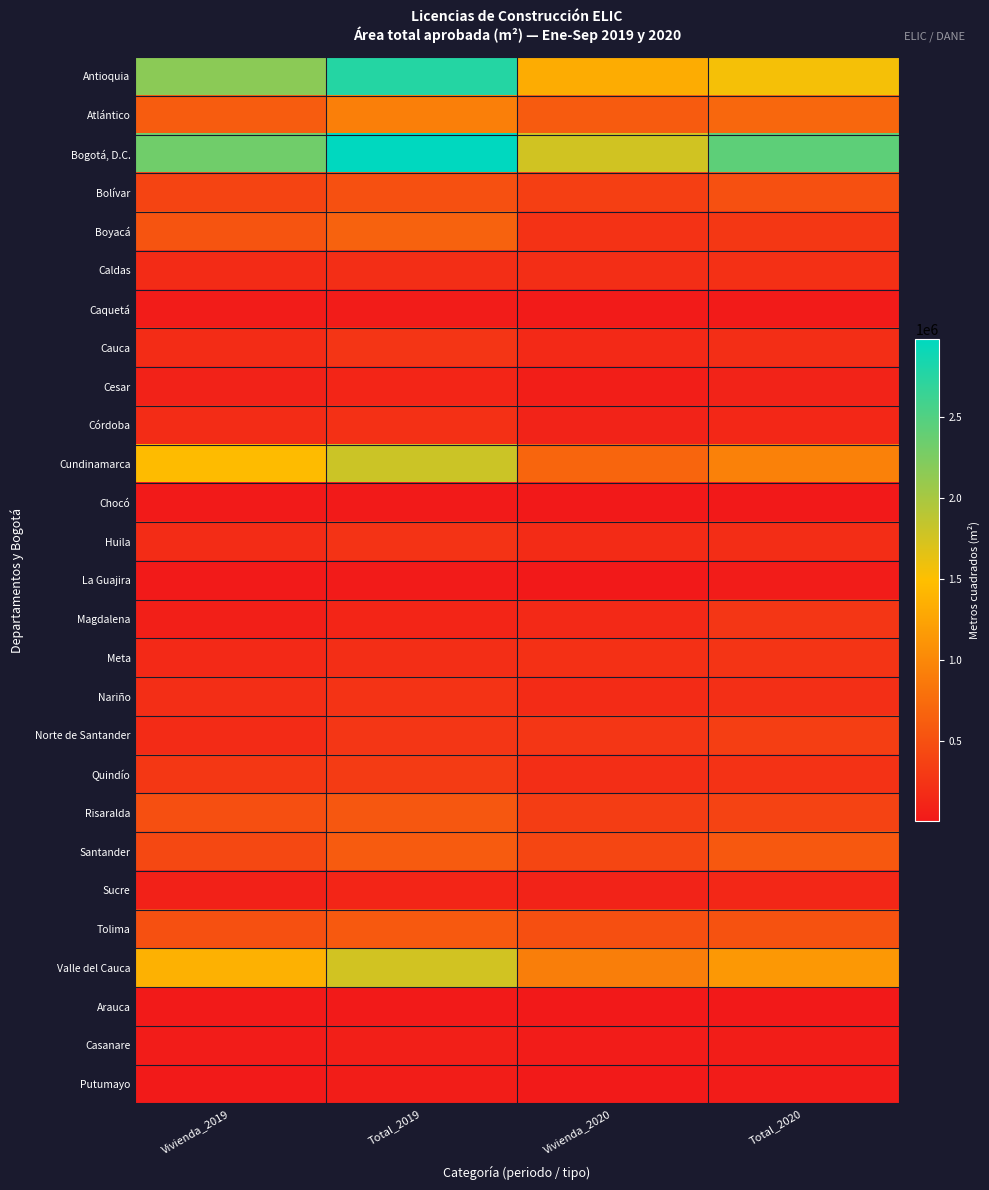

Reading left to right, extract all data points from this chart.

Antioquia: Vivienda_2019=2164011	Total_2019=2759897	Vivienda_2020=1323431	Total_2020=1547479
Atlántico: Vivienda_2019=610005	Total_2019=917341	Vivienda_2020=600910	Total_2020=710275
Bogotá, D.C.: Vivienda_2019=2320861	Total_2019=2977265	Vivienda_2020=1759930	Total_2020=2428016
Bolívar: Vivienda_2019=394095	Total_2019=503727	Vivienda_2020=352367	Total_2020=500996
Boyacá: Vivienda_2019=533962	Total_2019=661018	Vivienda_2020=226660	Total_2020=275185
Caldas: Vivienda_2019=166395	Total_2019=199615	Vivienda_2020=194336	Total_2020=214007
Caquetá: Vivienda_2019=27699	Total_2019=31232	Vivienda_2020=24772	Total_2020=26519
Cauca: Vivienda_2019=184096	Total_2019=255875	Vivienda_2020=154799	Total_2020=191863
Cesar: Vivienda_2019=91095	Total_2019=117726	Vivienda_2020=51006	Total_2020=94783
Córdoba: Vivienda_2019=176256	Total_2019=218339	Vivienda_2020=91997	Total_2020=126435
Cundinamarca: Vivienda_2019=1452144	Total_2019=1790316	Vivienda_2020=688606	Total_2020=942581
Chocó: Vivienda_2019=12204	Total_2019=12204	Vivienda_2020=9442	Total_2020=9530
Huila: Vivienda_2019=180947	Total_2019=240066	Vivienda_2020=164112	Total_2020=185692
La Guajira: Vivienda_2019=15905	Total_2019=23679	Vivienda_2020=8540	Total_2020=27876
Magdalena: Vivienda_2019=66434	Total_2019=112416	Vivienda_2020=153090	Total_2020=270447
Meta: Vivienda_2019=149593	Total_2019=201425	Vivienda_2020=217875	Total_2020=243945
Nariño: Vivienda_2019=194869	Total_2019=240342	Vivienda_2020=161234	Total_2020=204210
Norte de Santander: Vivienda_2019=166925	Total_2019=267317	Vivienda_2020=261644	Total_2020=337810
Quindío: Vivienda_2019=272642	Total_2019=309387	Vivienda_2020=197237	Total_2020=228569
Risaralda: Vivienda_2019=491091	Total_2019=559860	Vivienda_2020=329537	Total_2020=385711
Santander: Vivienda_2019=433675	Total_2019=591535	Vivienda_2020=409643	Total_2020=570267
Sucre: Vivienda_2019=74515	Total_2019=114441	Vivienda_2020=96704	Total_2020=130818
Tolima: Vivienda_2019=501477	Total_2019=579370	Vivienda_2020=495345	Total_2020=517882
Valle del Cauca: Vivienda_2019=1367494	Total_2019=1754339	Vivienda_2020=905835	Total_2020=1144588
Arauca: Vivienda_2019=10980	Total_2019=17425	Vivienda_2020=4404	Total_2020=6801
Casanare: Vivienda_2019=36312	Total_2019=62205	Vivienda_2020=27836	Total_2020=43182
Putumayo: Vivienda_2019=16228	Total_2019=40663	Vivienda_2020=16174	Total_2020=28531